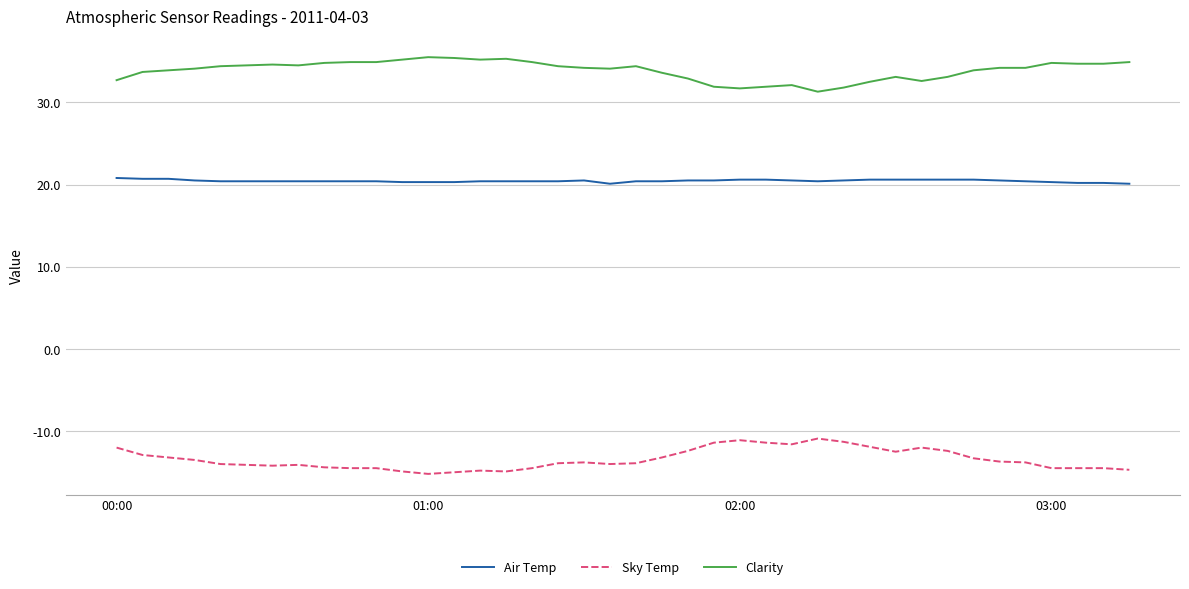

Which series has the largest total across all categories?

Clarity